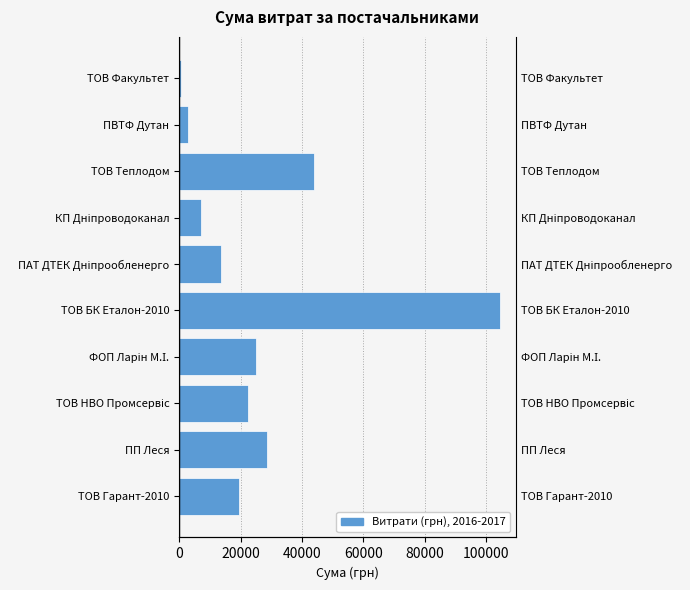

What is the average value?

26823.2